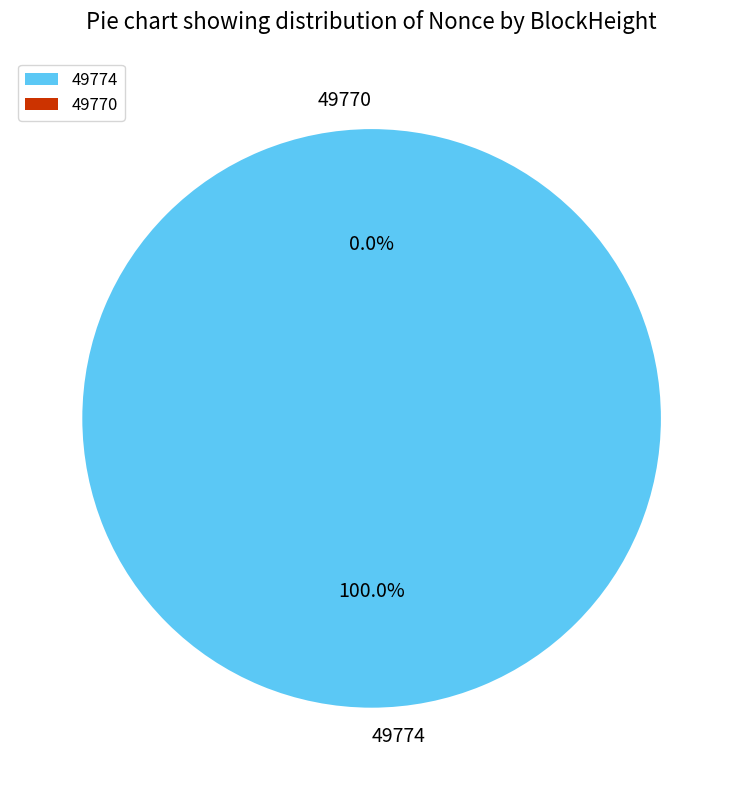

What is the total percentage of 49774 and 49770?

100.0%